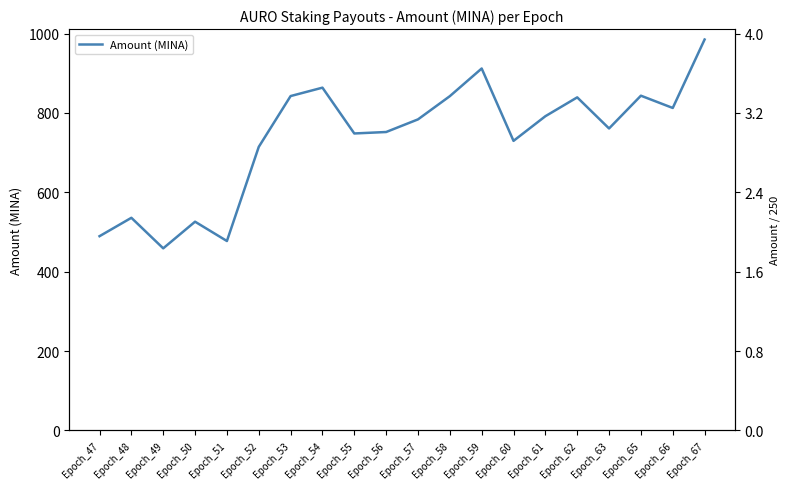

Where is the first local maximum?

Epoch_48